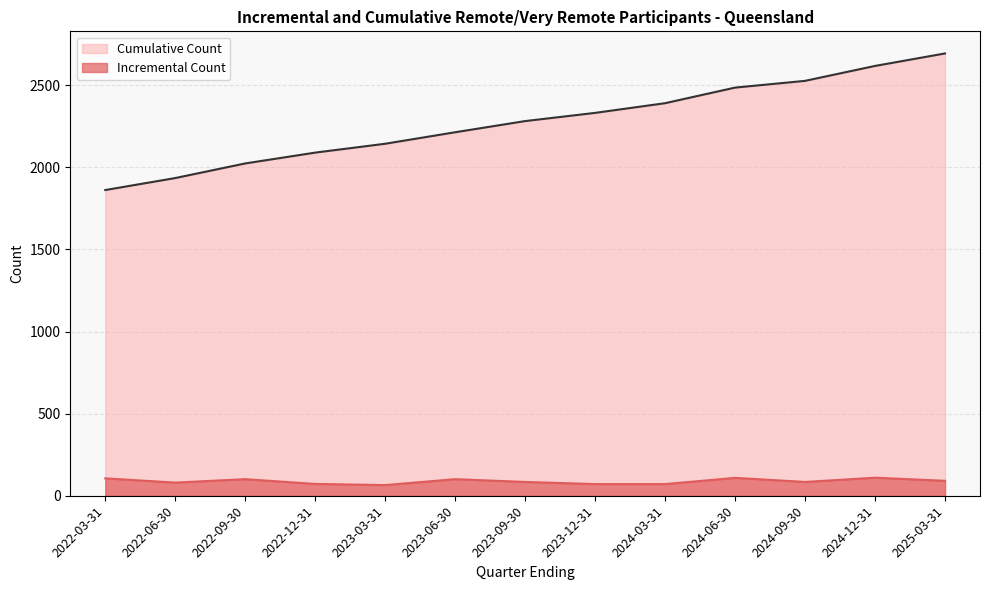

Is the value of Cumulative Count at 2022-12-31 greater than the value of Incremental Count at 2024-03-31?

Yes